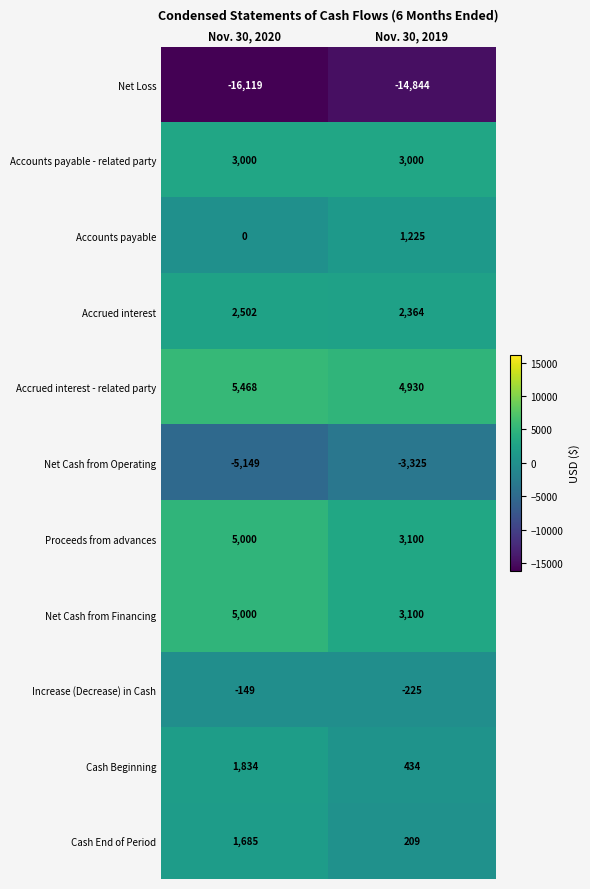

At which label is Net Loss closest to -15481?

Nov. 30, 2019